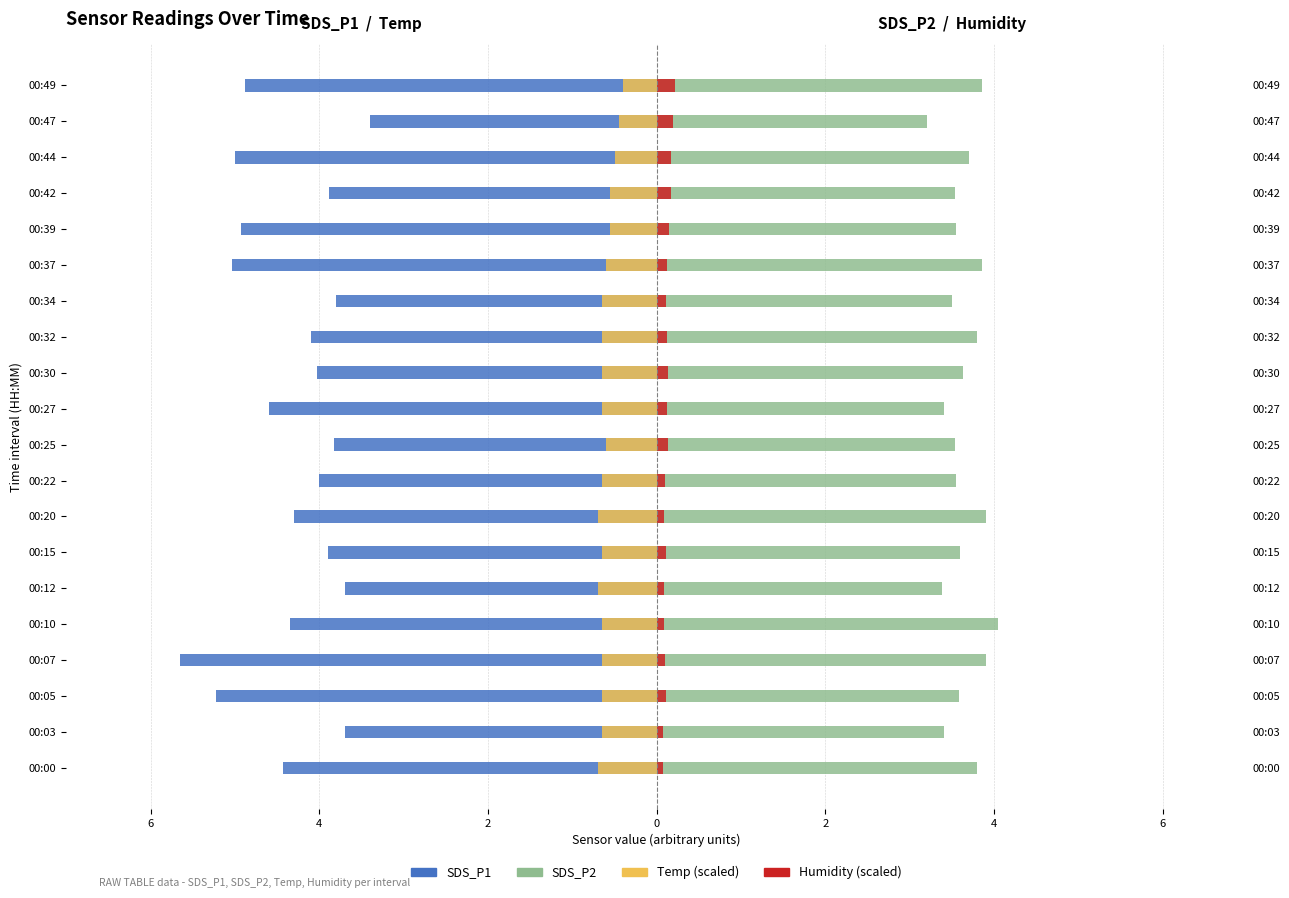

What is the lowest value of the SDS_P2 series?

3.2